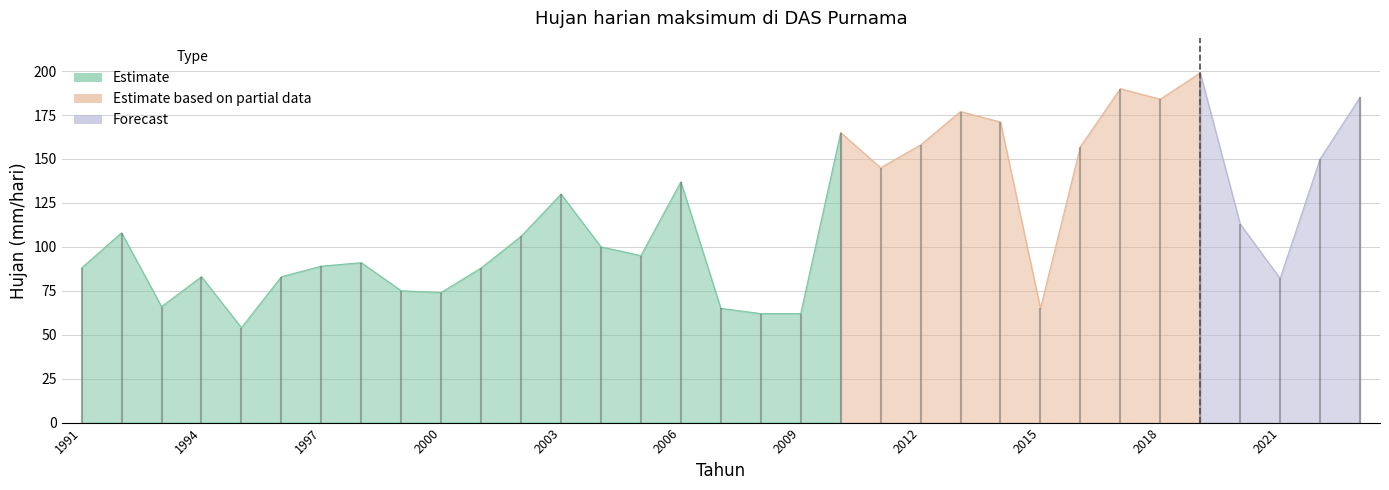

What is the ratio of the value at 2011 to the value at 2022?

1.0